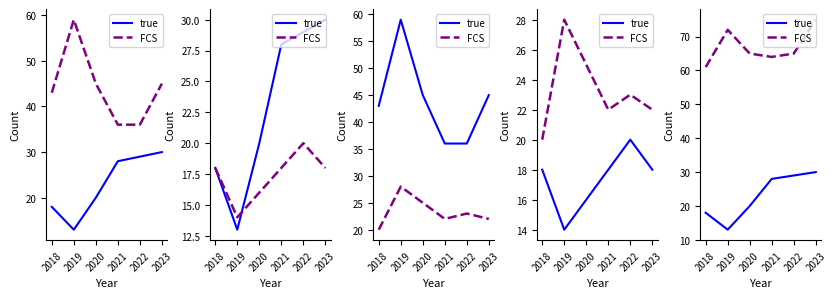

At which category does true reach its first local valley?

2019